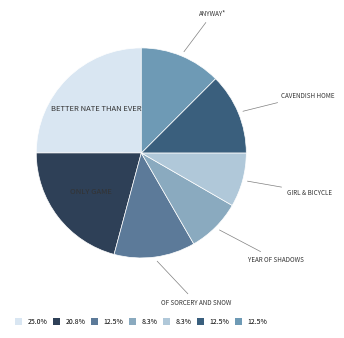

How many slices are in this pie chart?

7